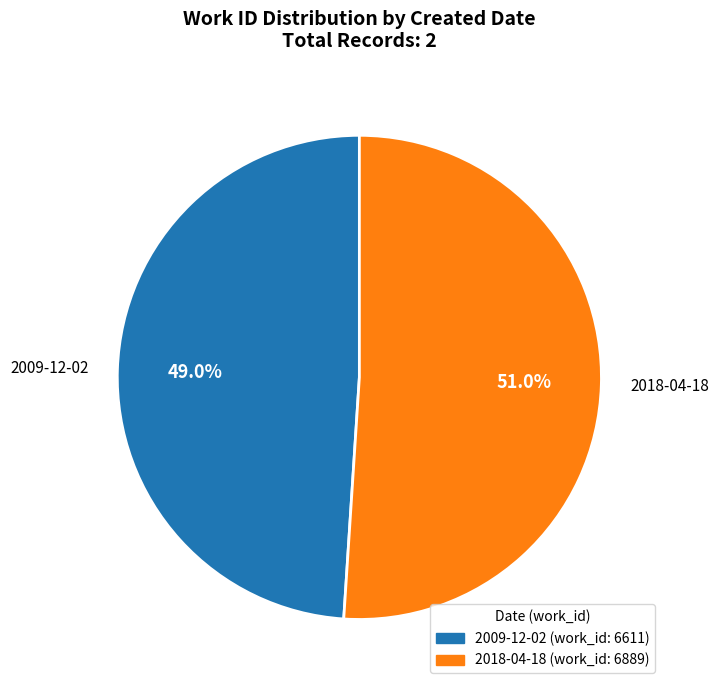

Combined, what portion of the pie is 2009-12-02 and 2018-04-18?

100.0%